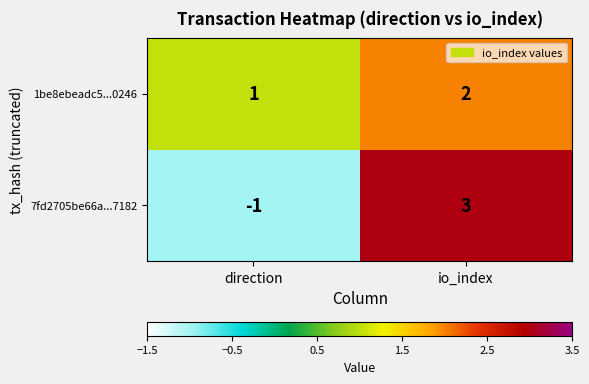

Rank the series by their average value, from highest to lowest.

1be8ebeadc5...0246, 7fd2705be66a...7182